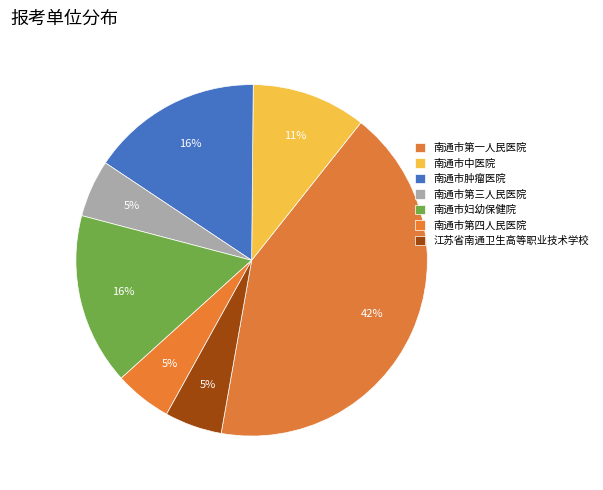

What is the change in value from 南通市妇幼保健院 to 江苏省南通卫生高等职业技术学校?

-2